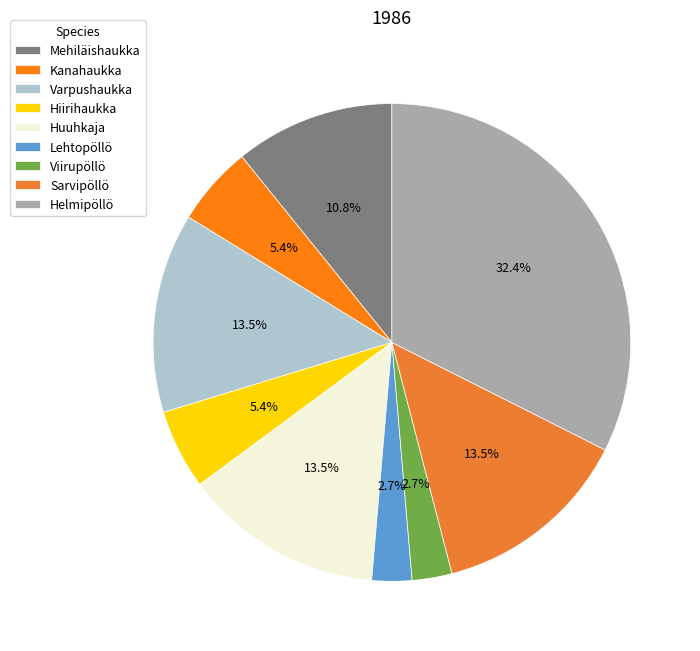

What percentage is NOT represented by Viirupöllö?

97.3%